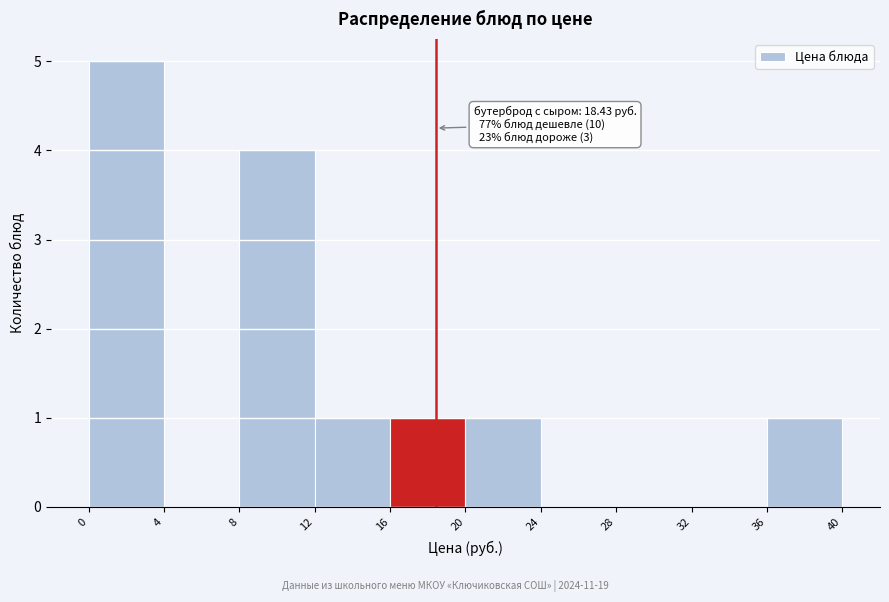

Over which range of the x-axis is the bar tallest?

0 to 4